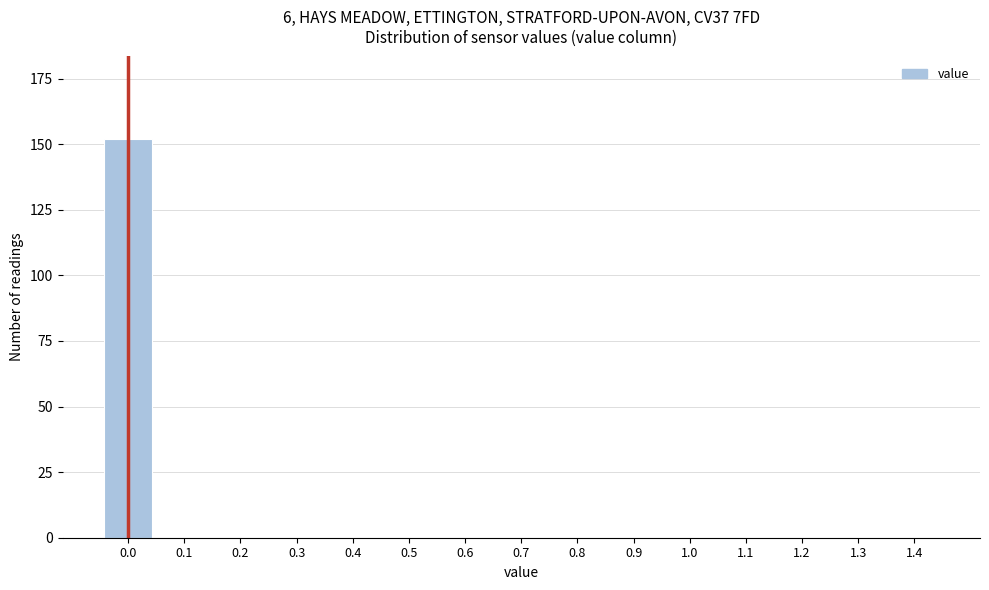

Reading right to left, list all the values displayed in this chart.

1.4=0	1.3=0	1.2=0	1.1=0	1.0=0	0.9=0	0.8=0	0.7=0	0.6=0	0.5=0	0.4=0	0.3=0	0.2=0	0.1=0	0.0=152